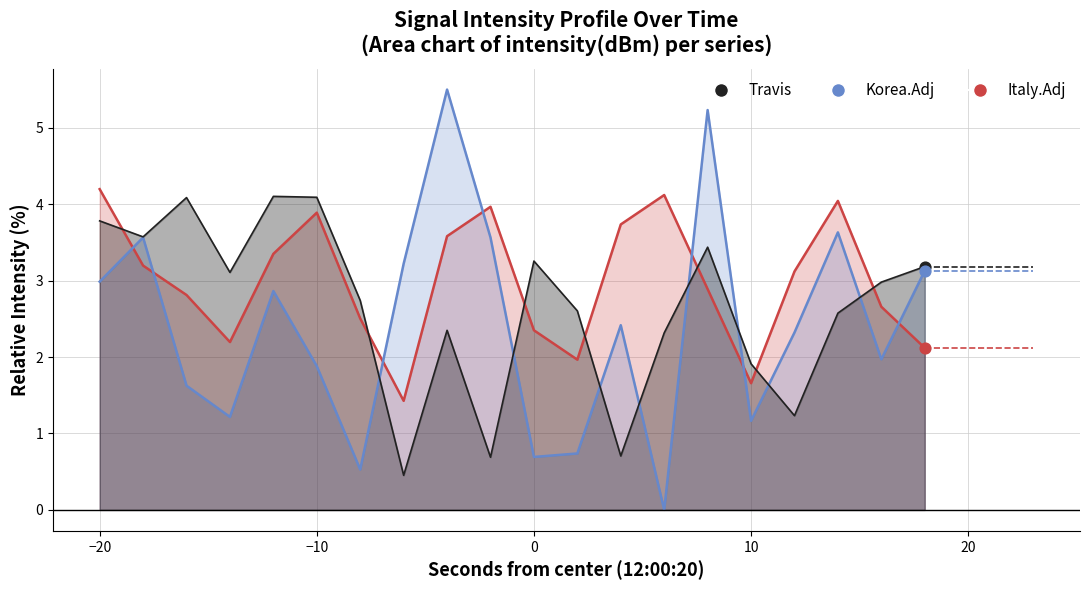

Is the value of Korea.Adj at 20 greater than the value of Italy.Adj at 0?

No